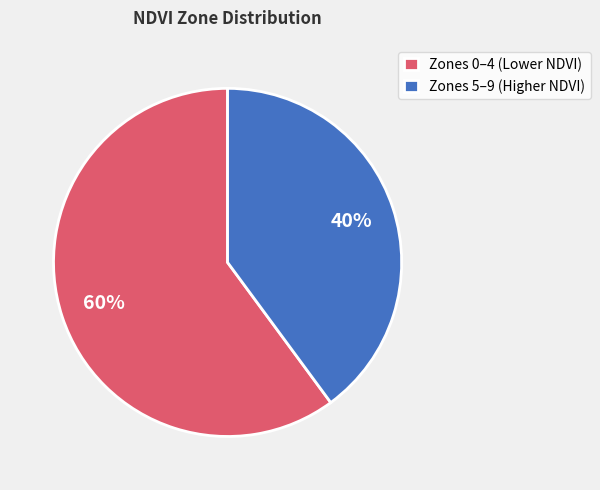

To the nearest percent, what portion does Zones 5–9 (Higher NDVI) represent?

40%